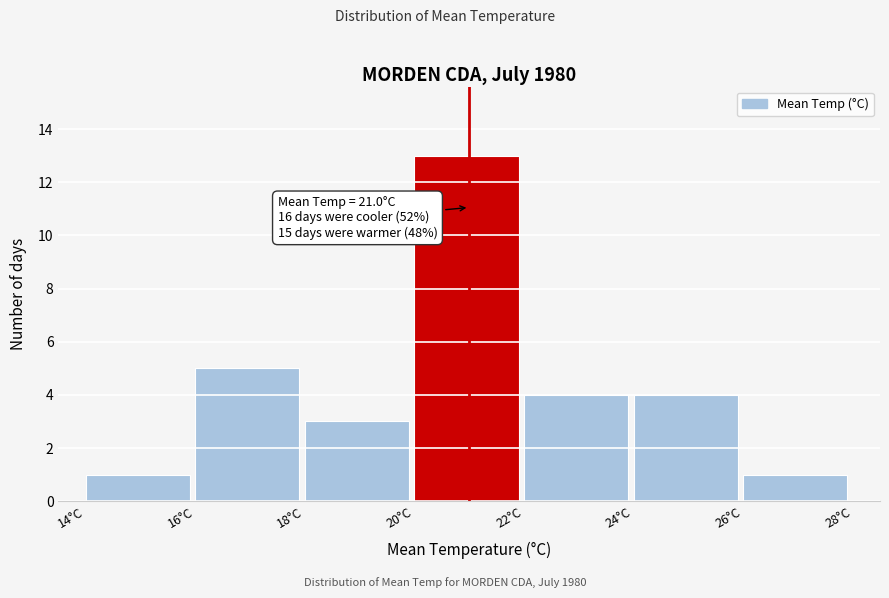

Which range on the x-axis has the tallest bar?

20 to 22